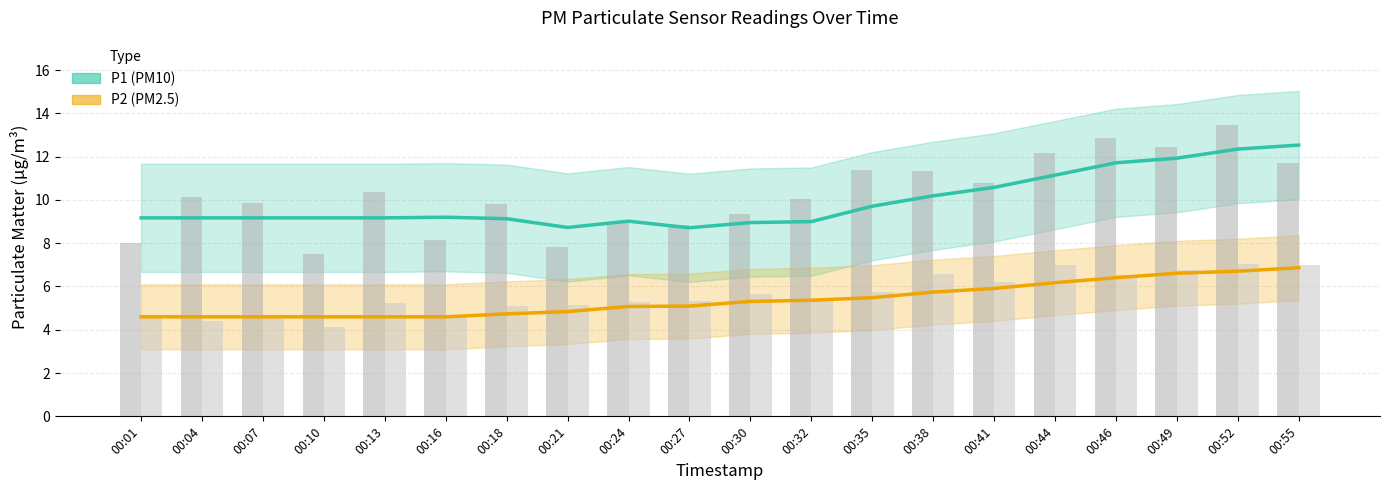

How many bars are there in each group?

2